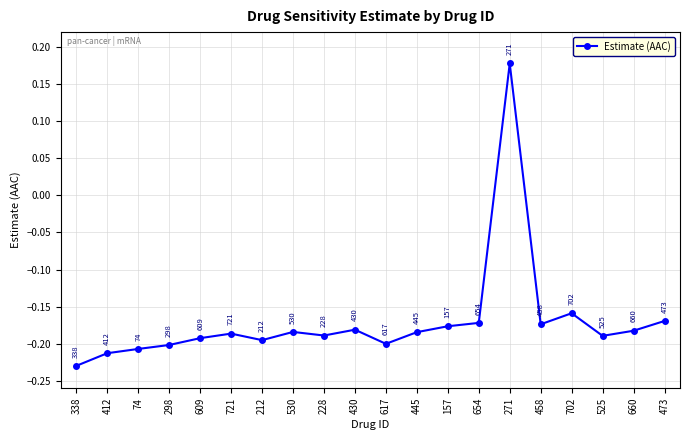

How many values are above zero?

1